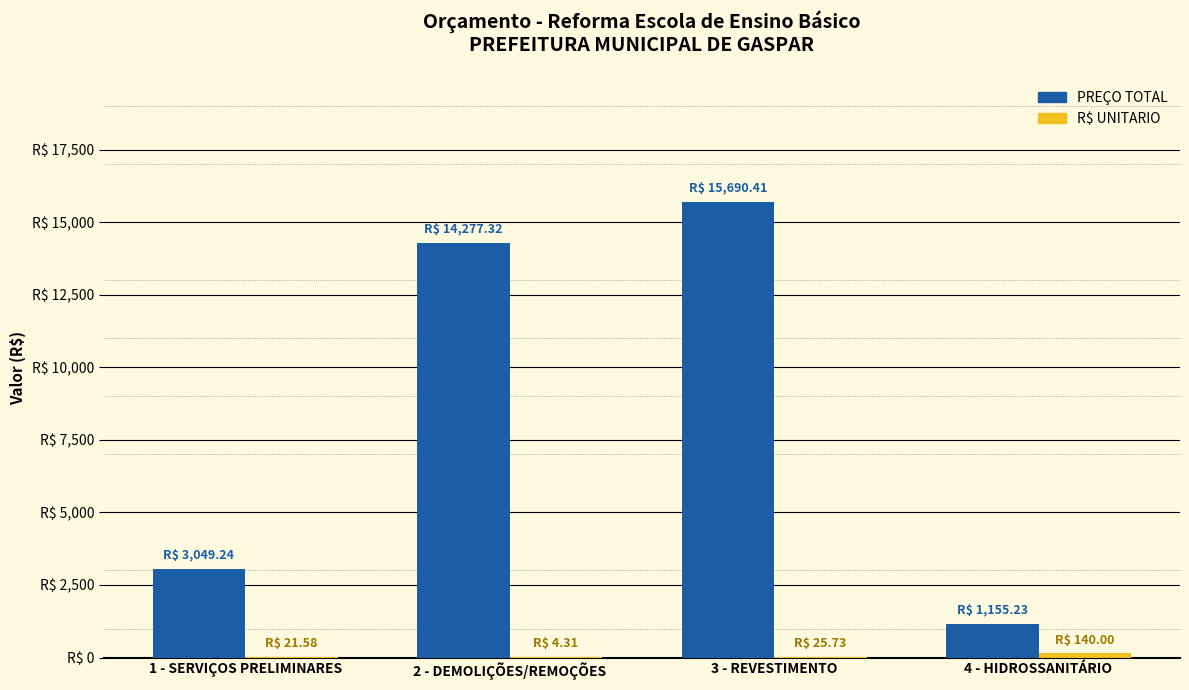

What is the sum of all R$ UNITARIO values?

191.6